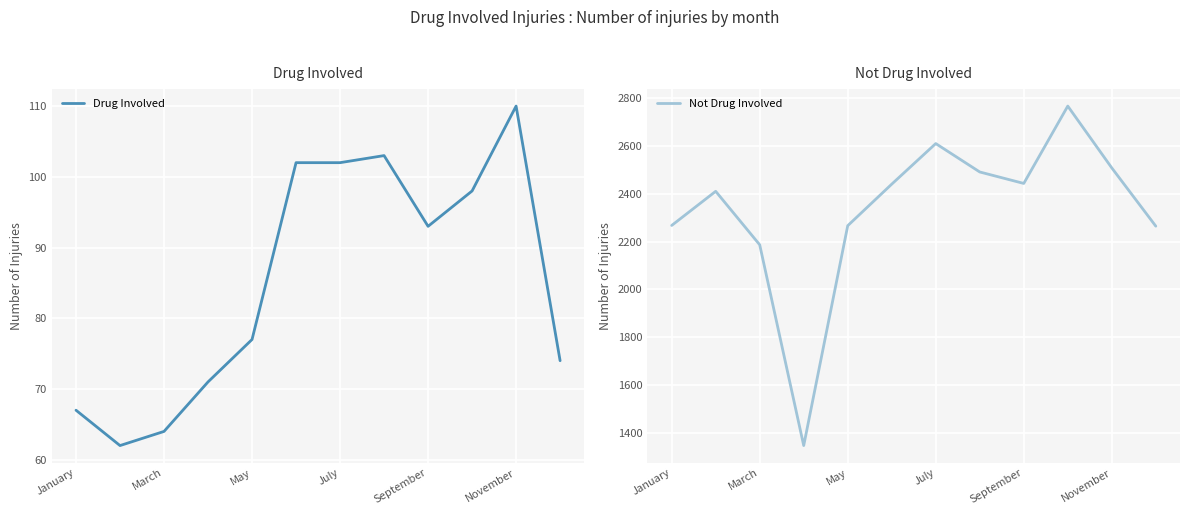

True or false: Not Drug Involved has a value of 2611 at July.

True